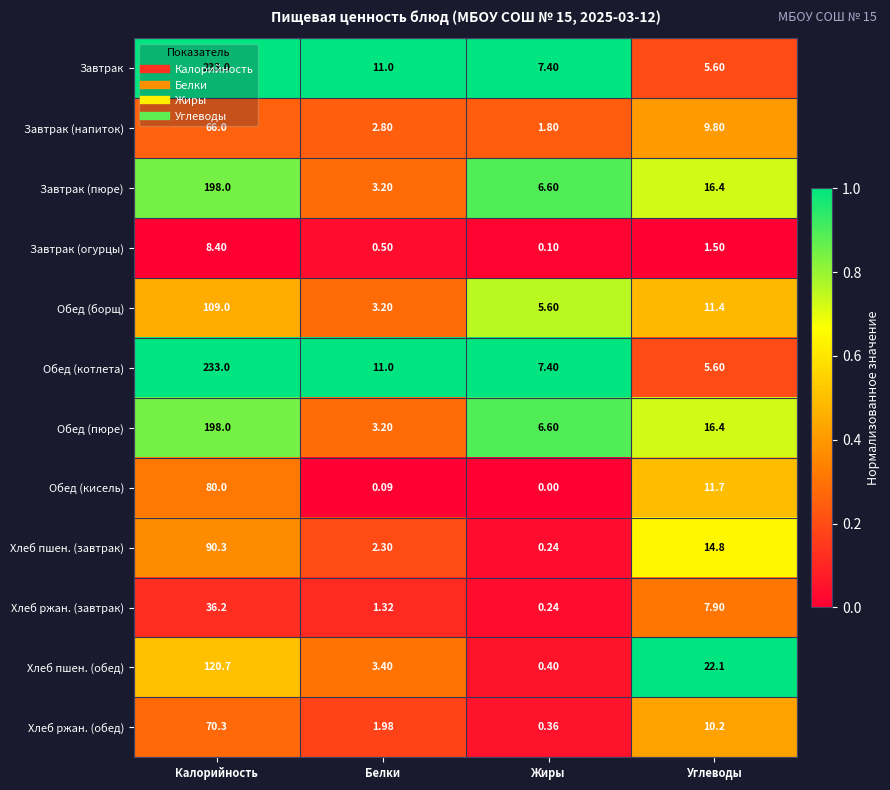

At which label is Хлеб ржан. (обед) closest to 35?

Углеводы